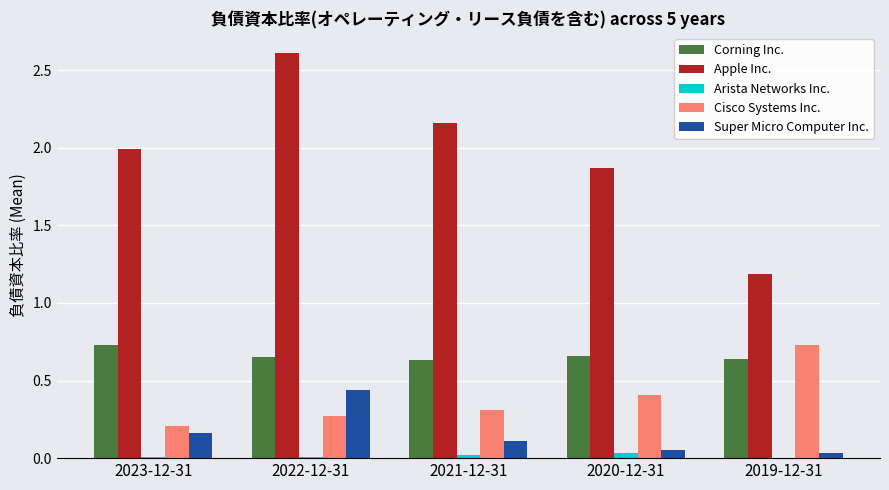

Which series changed the most between 2023-12-31 and 2019-12-31?

Apple Inc.